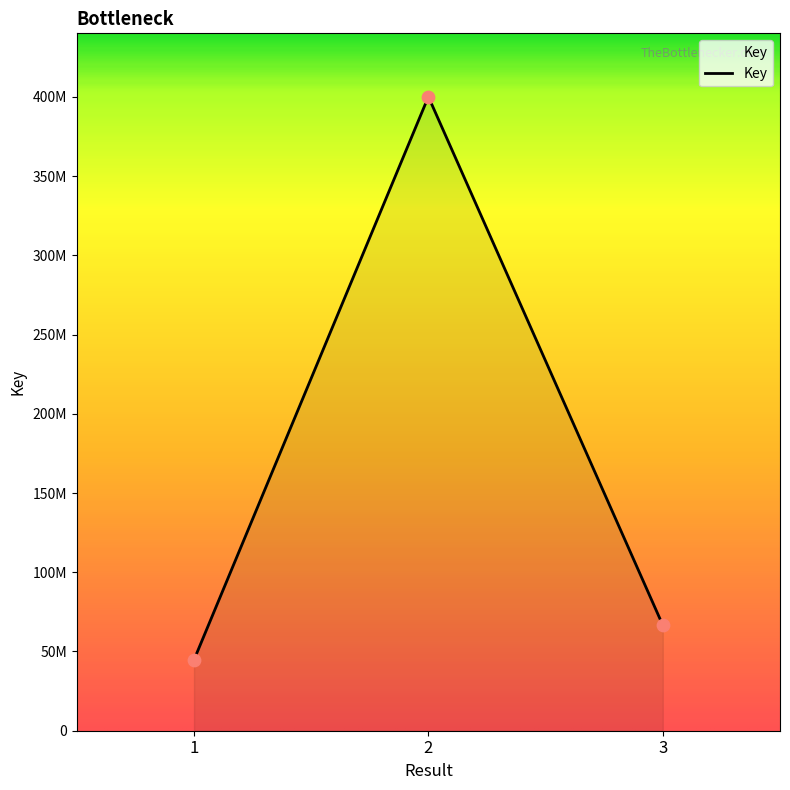

Between 1 and 3, which is larger?

3